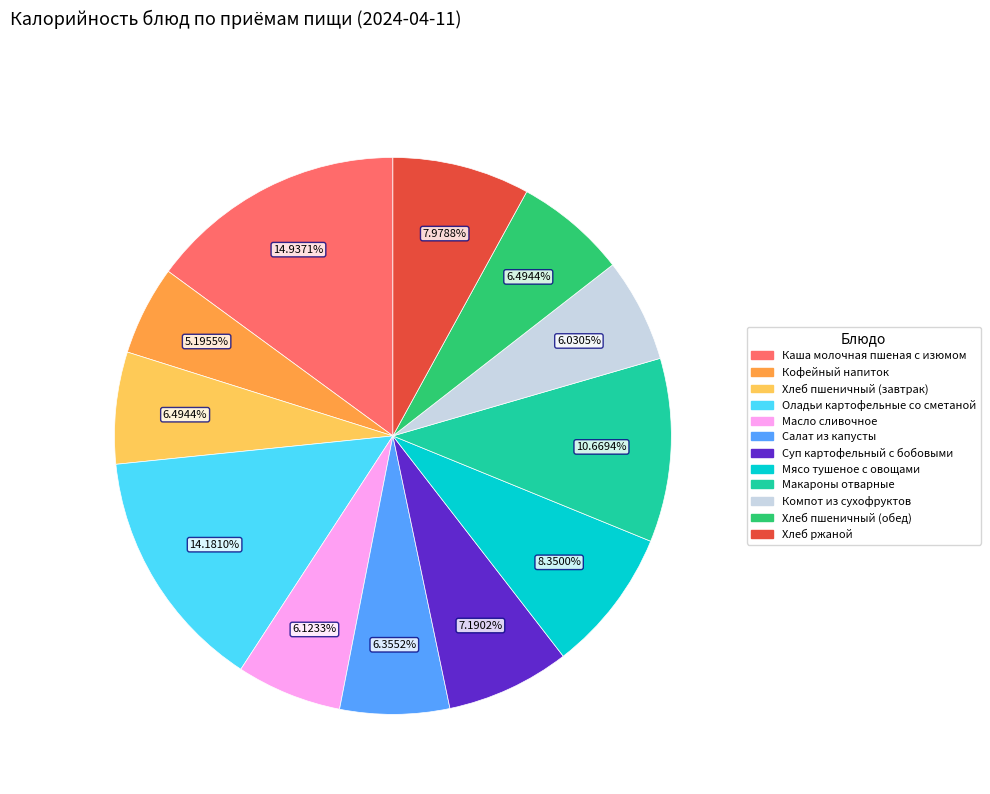

The Макароны отварные slice represents 11% of the pie. True or false?

True